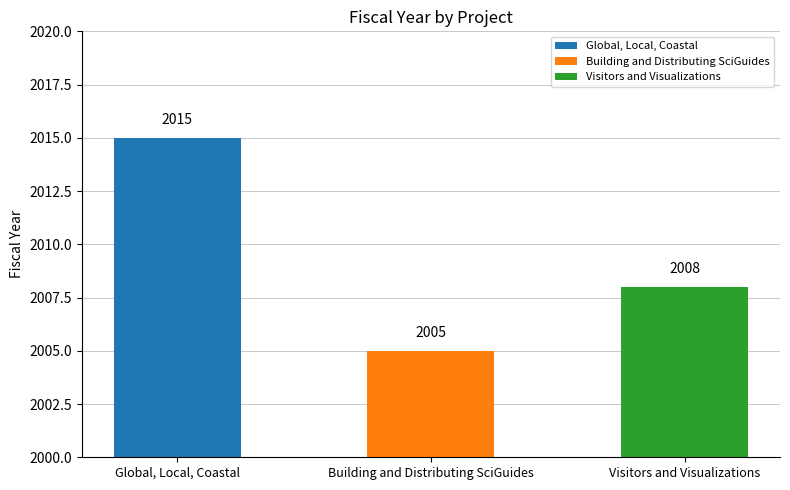

The chart shows a value of 2015 at Global, Local, Coastal. True or false?

True